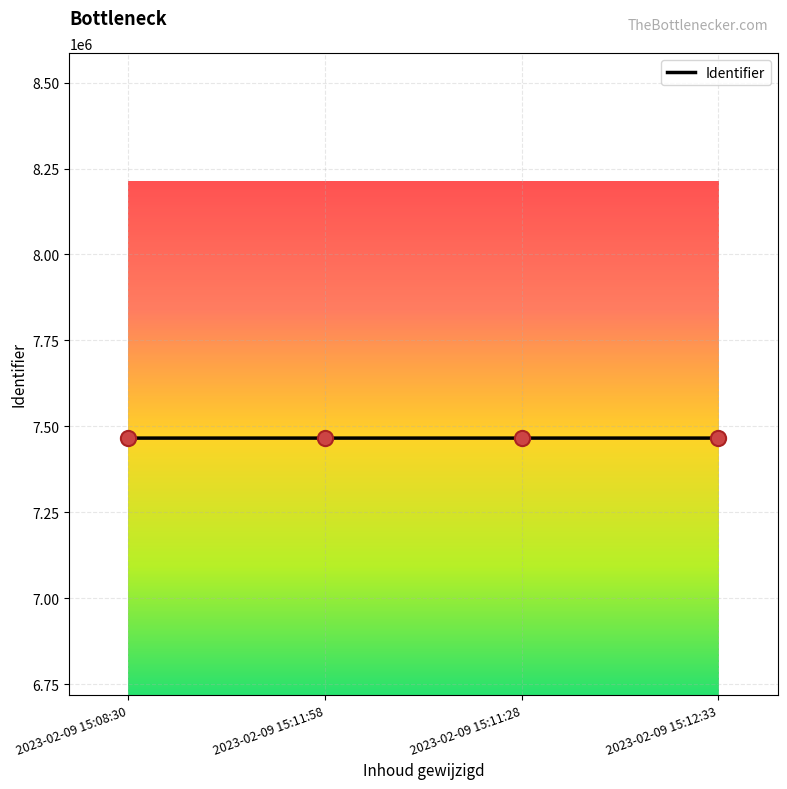

What is the ratio of the value at 2023-02-09 15:08:30 to the value at 2023-02-09 15:11:58?

1.0